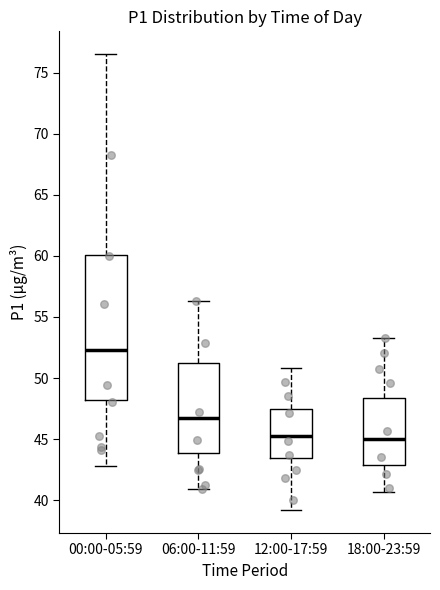

Reading left to right, transcribe this box plot: for each box, give where its median line is, the range the box spans, and where its two whiskers end, as read against the y-axis. The values are not printed on the chart, so give them approximately, as read against the axis.

00:00-05:59: median 52.5, box 48.0 to 60.0, whiskers 43.0 to 76.5
06:00-11:59: median 47.0, box 44.0 to 51.0, whiskers 41.0 to 56.5
12:00-17:59: median 45.5, box 43.5 to 47.5, whiskers 39.0 to 51.0
18:00-23:59: median 45.0, box 43.0 to 48.5, whiskers 40.5 to 53.5